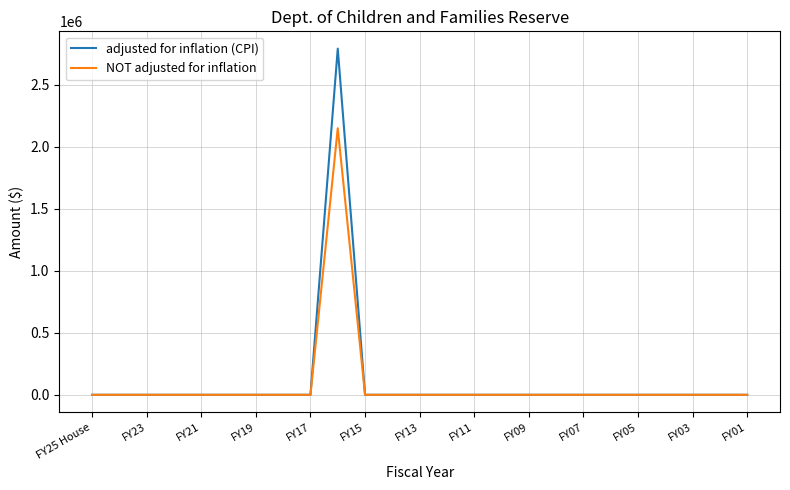

Which series has the widest spread of values?

adjusted for inflation (CPI)